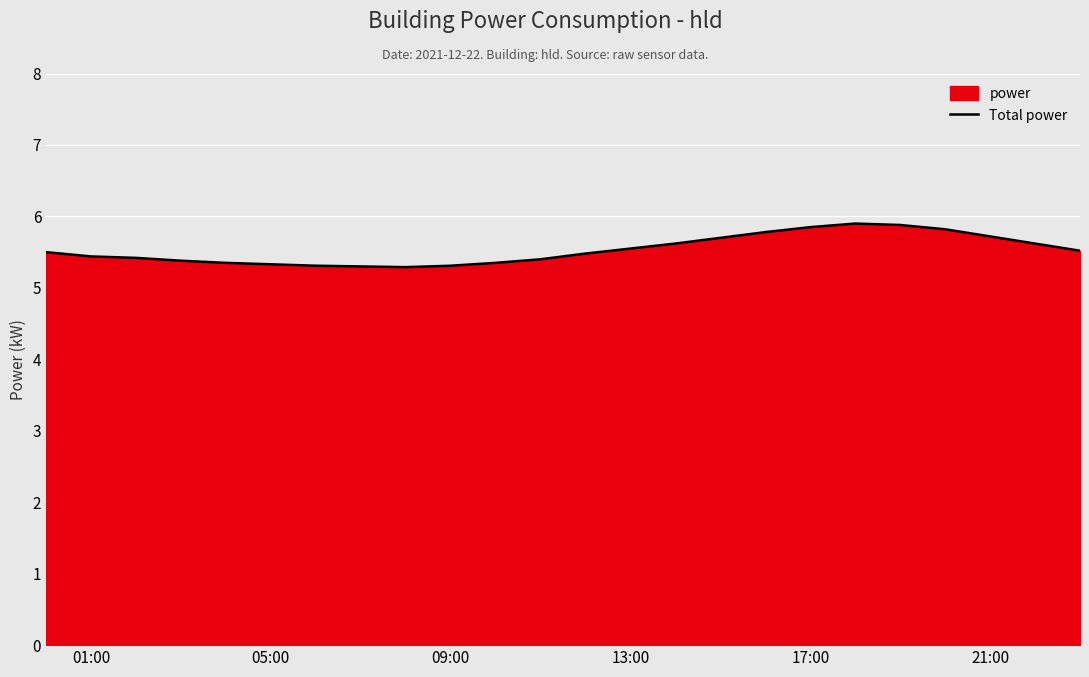

Is it true that the value at 01:00 is 5.4?

True